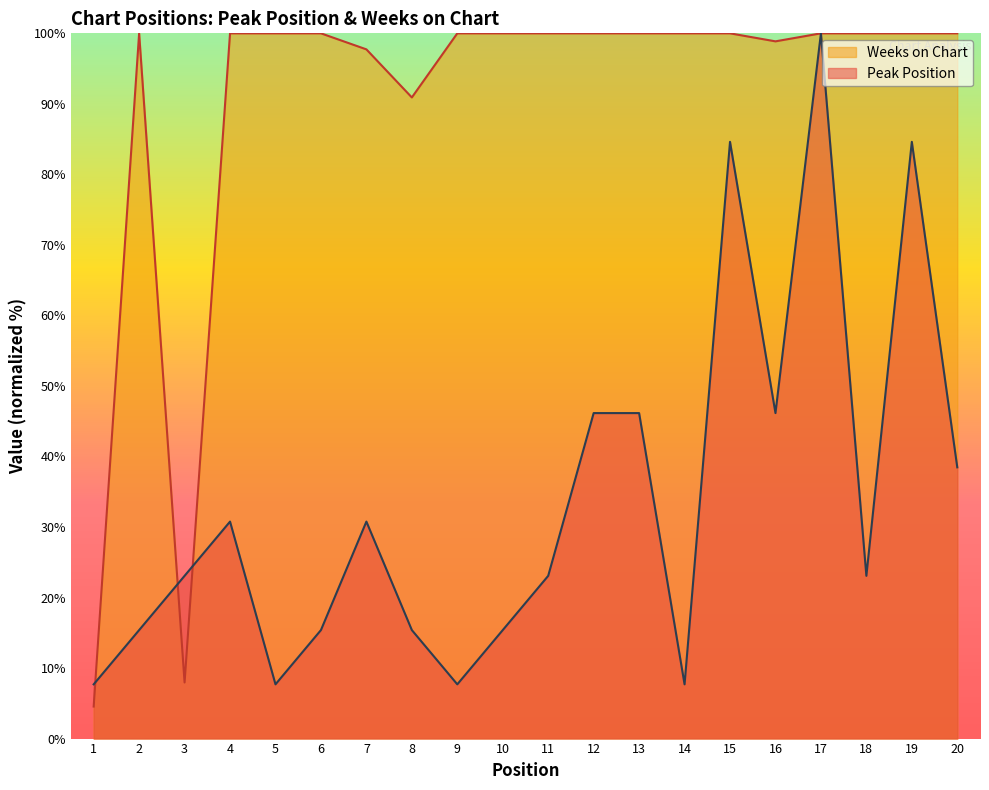

Which has a higher value, 6 or 12?

12